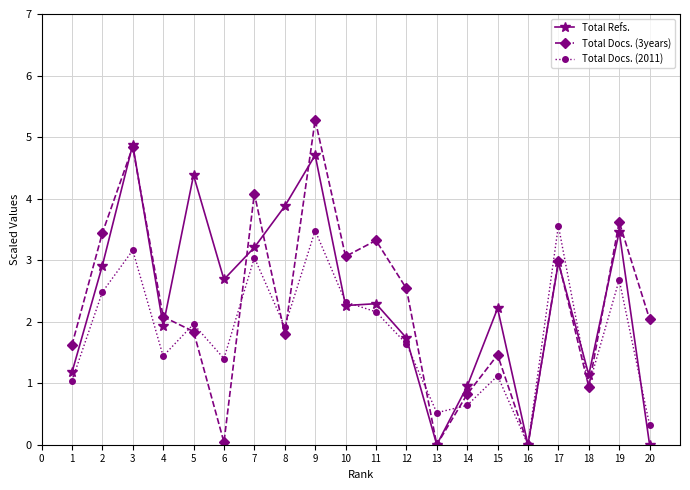

What is the difference between the Total Docs. (2011) values at 1 and 13?

0.5